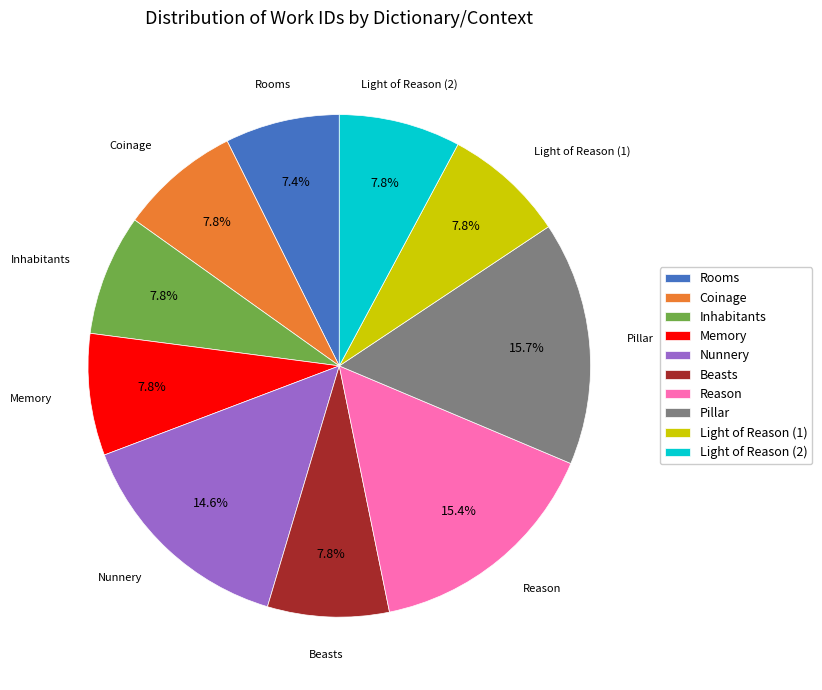

Count the number of slices in the pie.

10